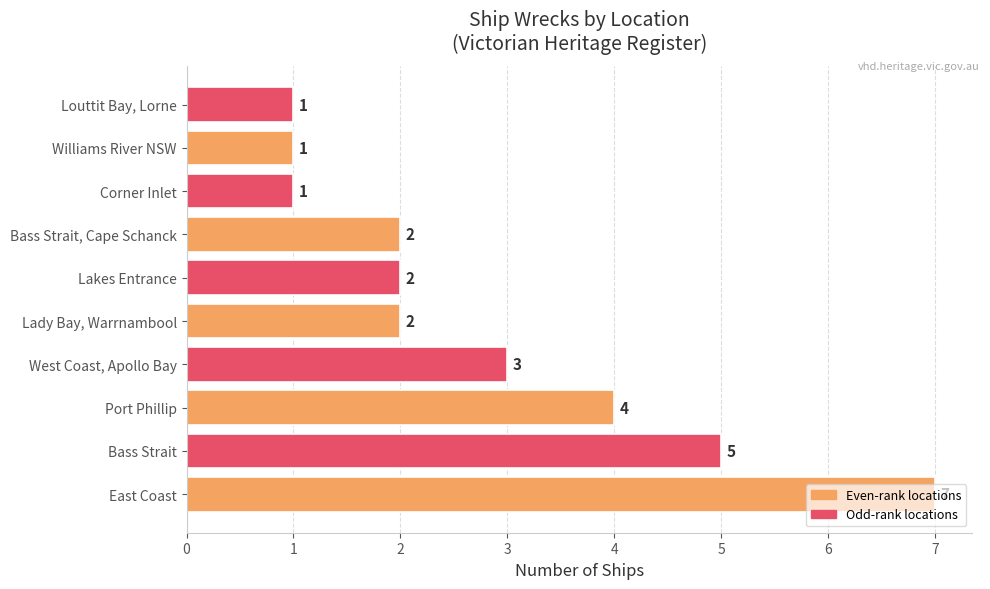

At which label is the value closest to 4?

Port Phillip